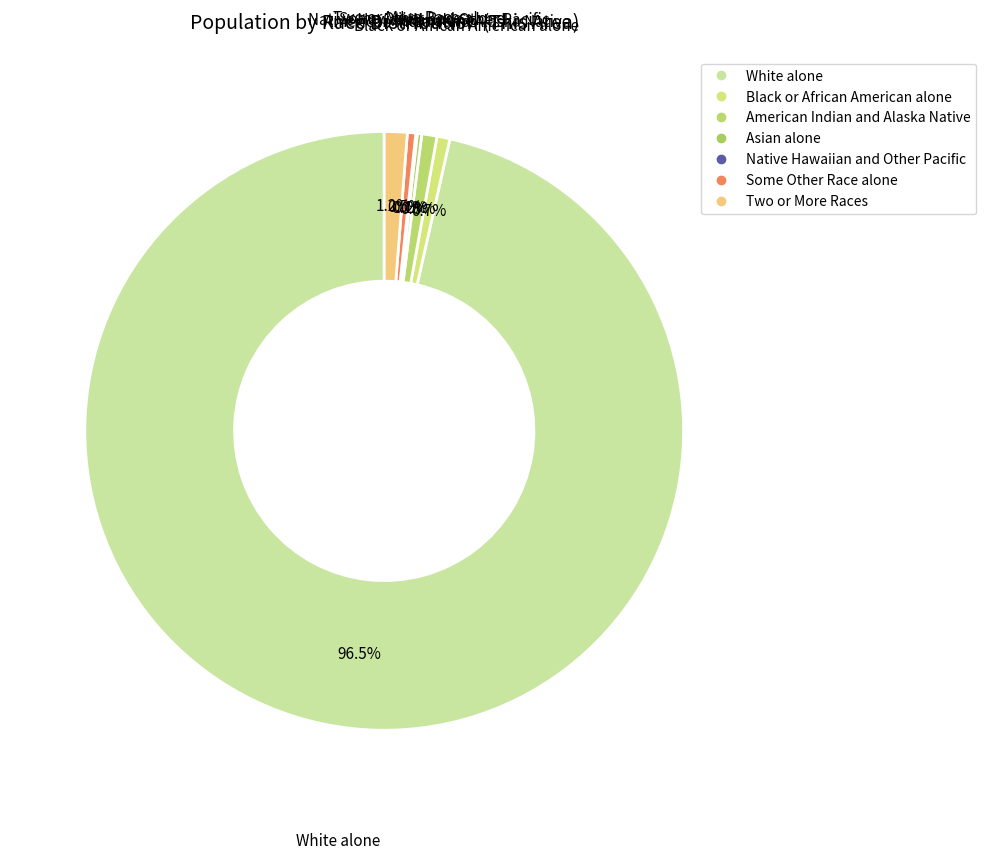

True or false: Black or African American alone accounts for 1% of the total.

True